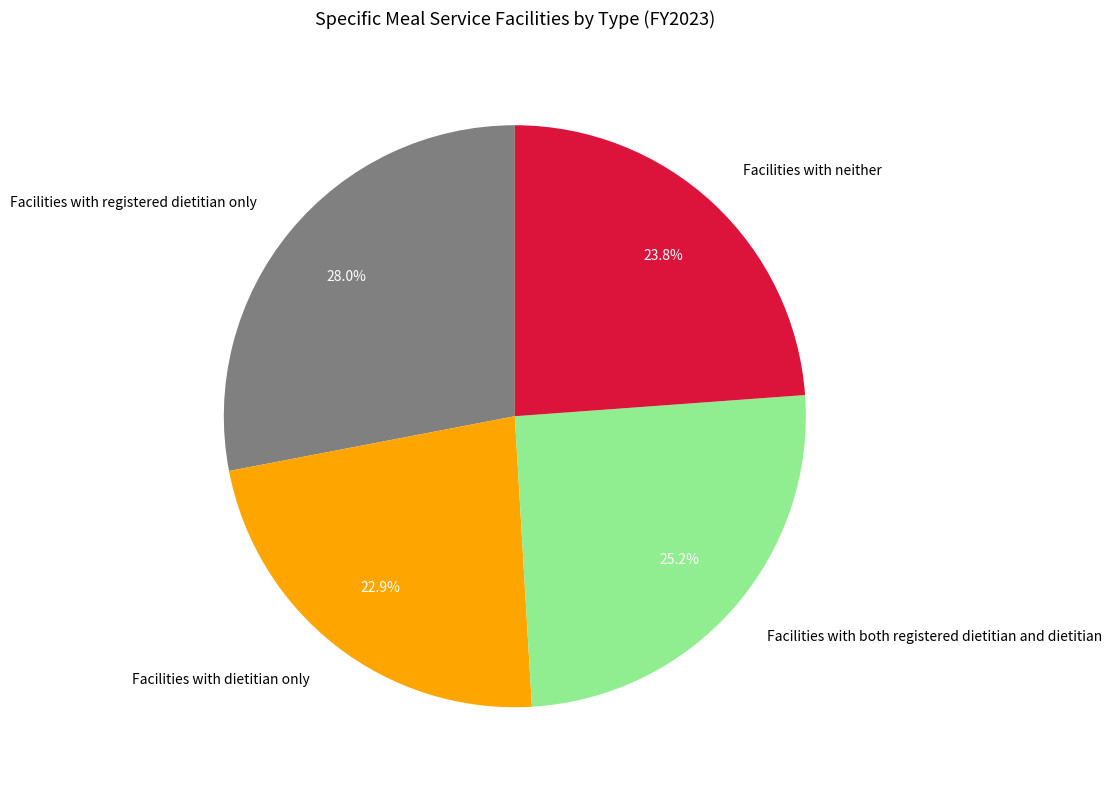

Do Facilities with registered dietitian only and Facilities with both registered dietitian and dietitian together represent more than half of the pie?

Yes